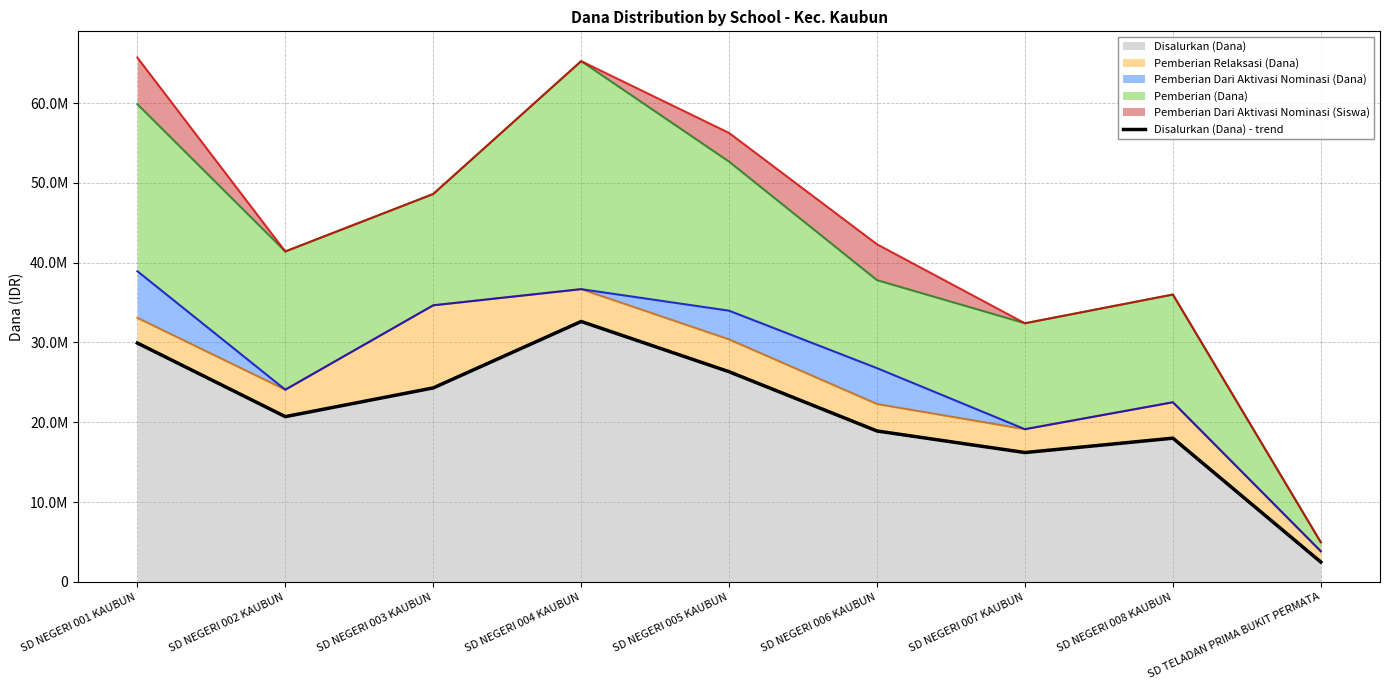

What is the maximum value shown in the chart?

32625000